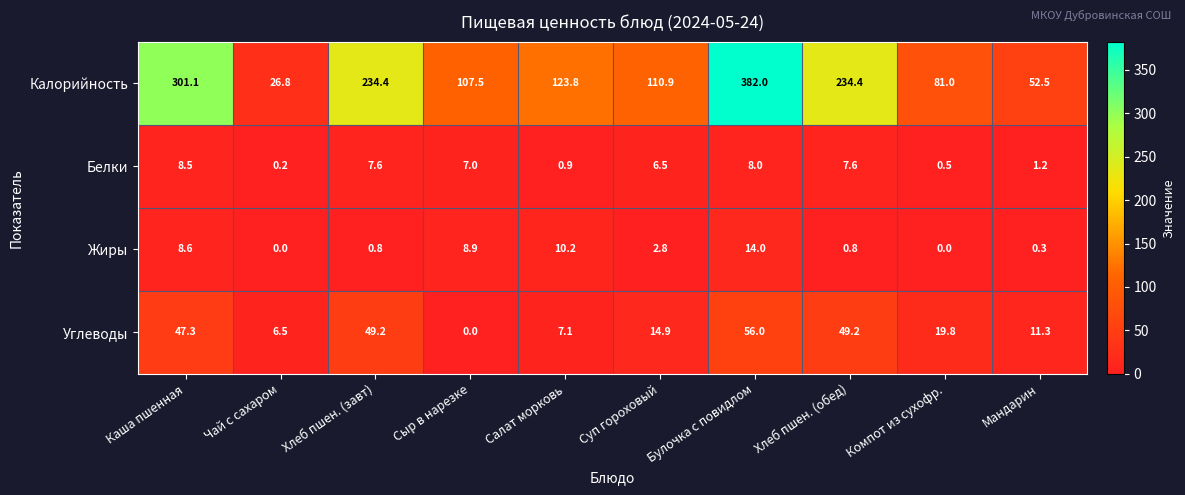

What is the maximum value for Жиры?

14.0